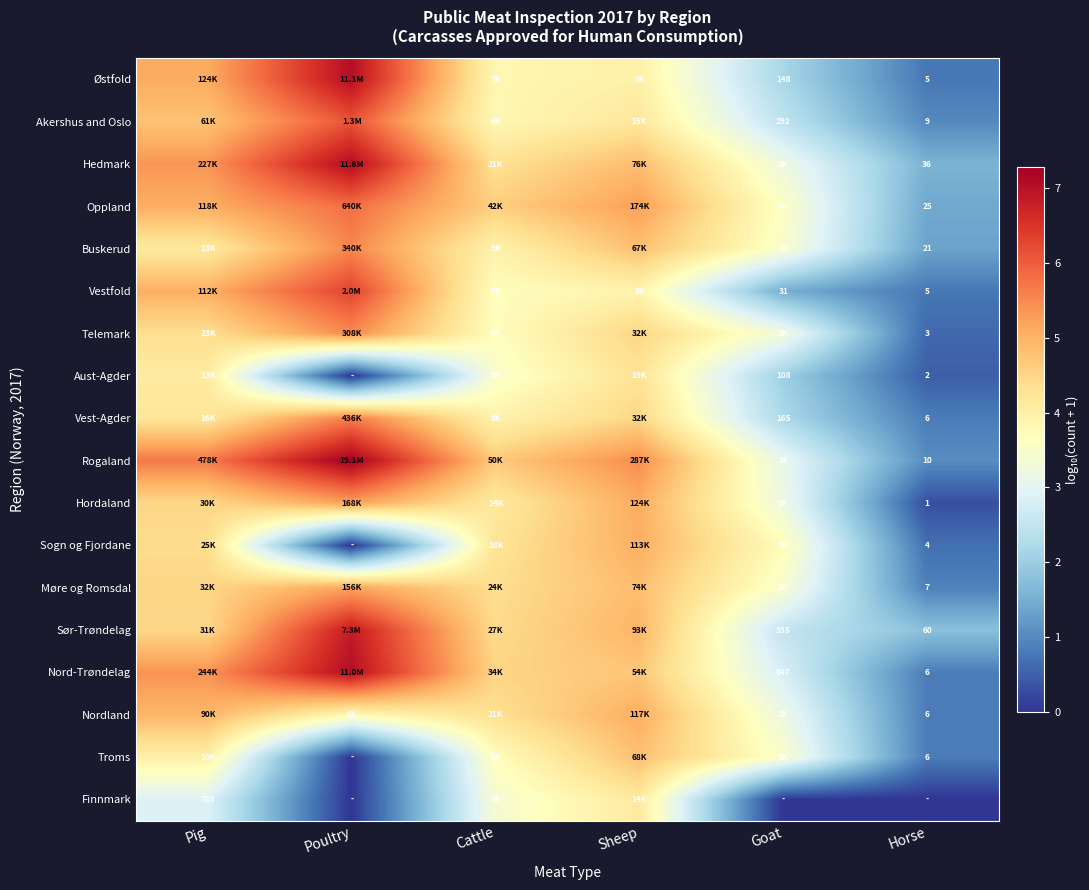

At how many categories does at least one series exceed 2?

5